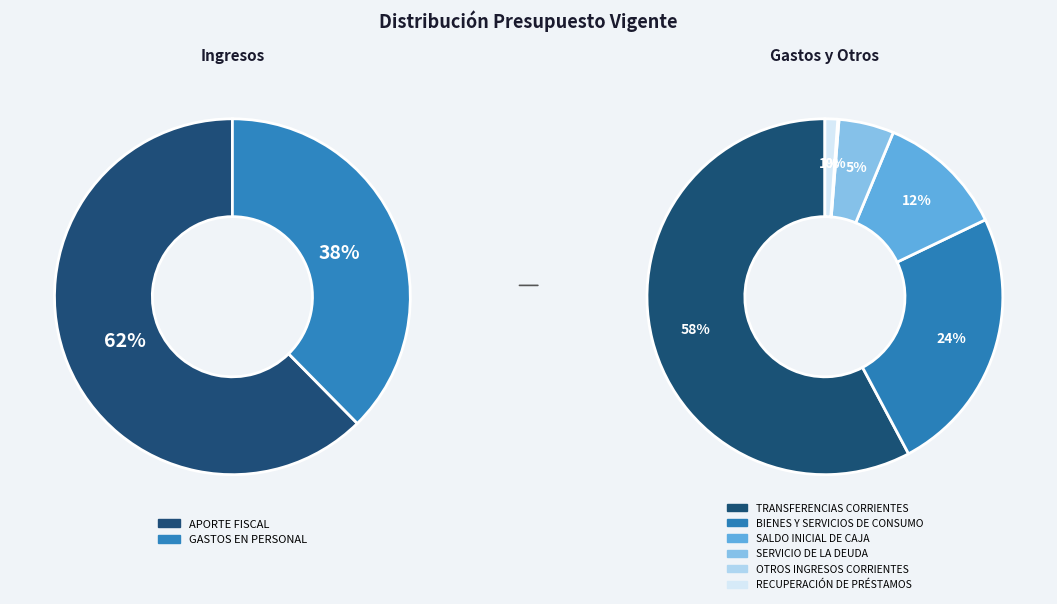

What is the change in value from APORTE FISCAL to OTROS INGRESOS CORRIENTES?

-3777854